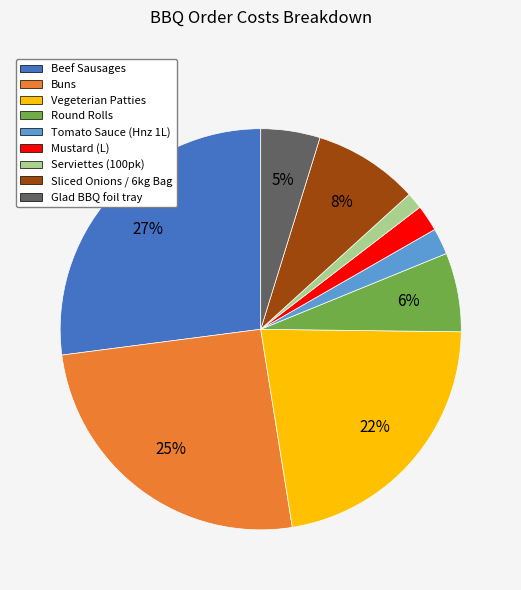

Combined, do Serviettes (100pk) and Mustard (L) account for over 50%?

No